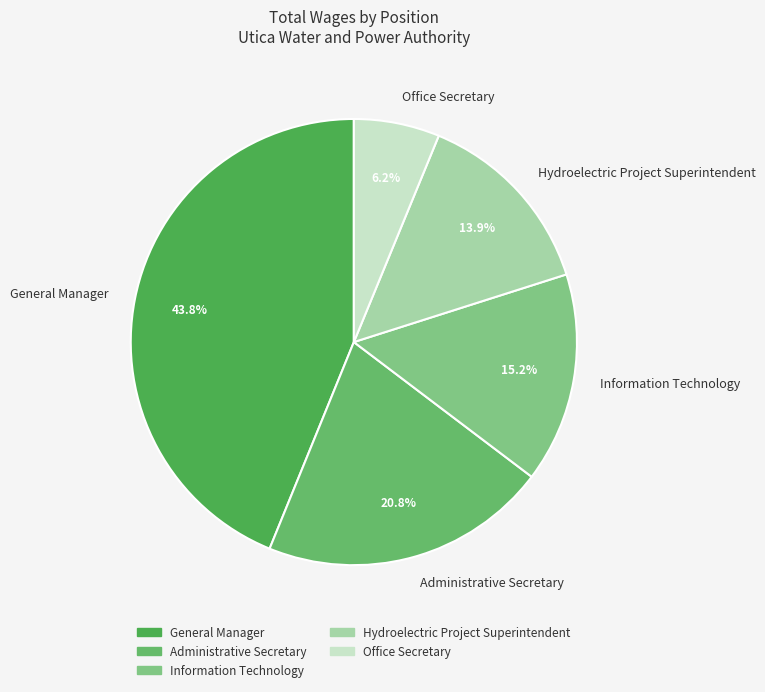

Is it true that General Manager is 38% of the pie?

False